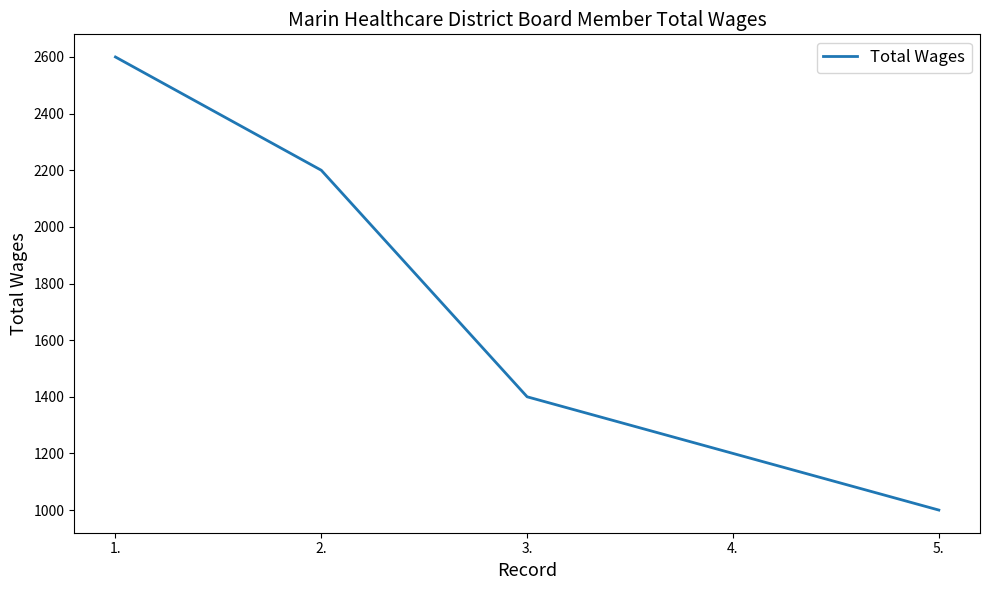

Reading right to left, list all the values displayed in this chart.

1000	1200	1400	2200	2600